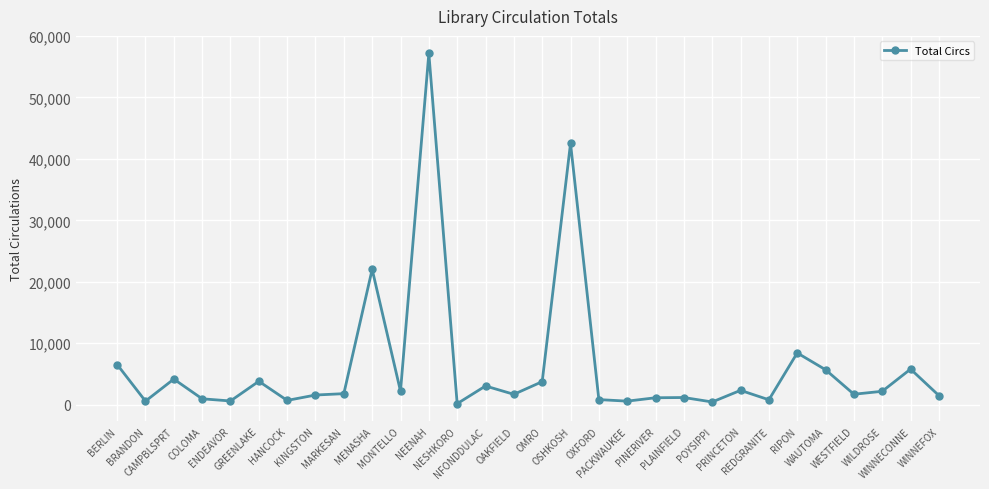

What is the label of the 15th point from the left?

OAKFIELD